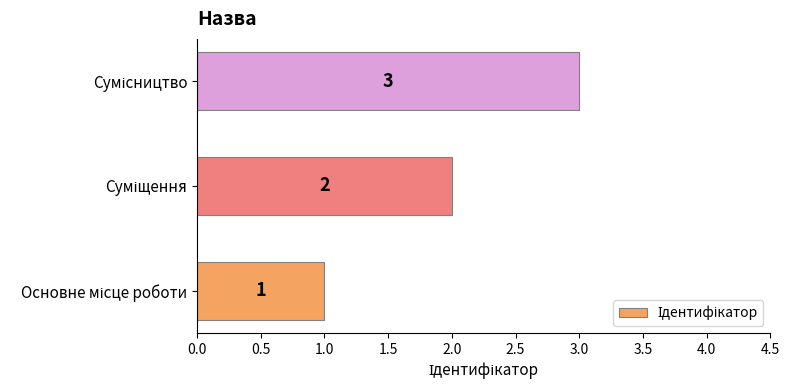

How many values are between 1 and 3?

3